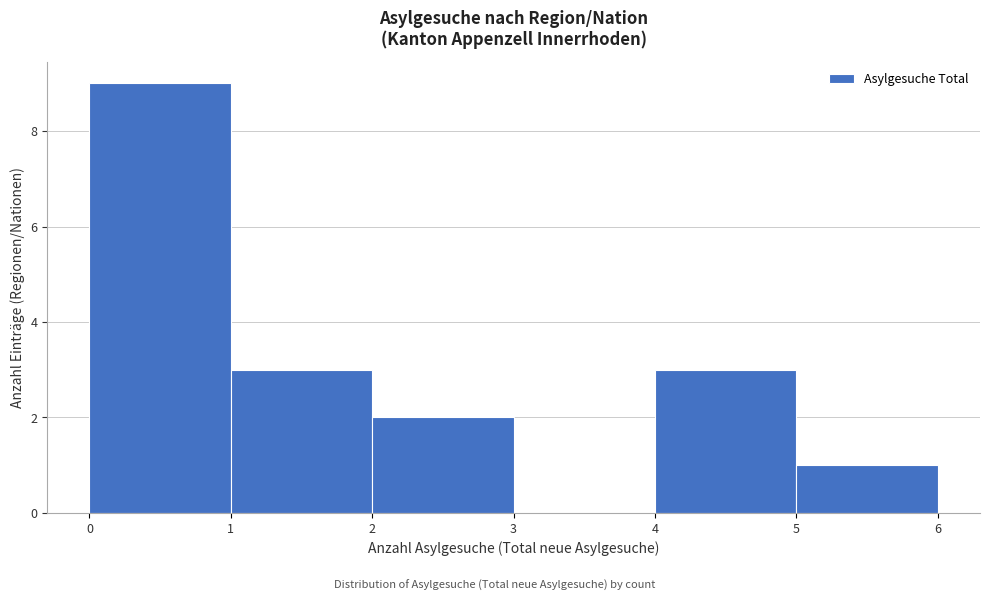

Reading left to right, list every bar in this chart as the range it spans on the x-axis followed by its height. The values are not printed on the chart, so give them approximately, as read against the axis.

0 to 1: 9
1 to 2: 3
2 to 3: 2
3 to 4: 0
4 to 5: 3
5 to 6: 1